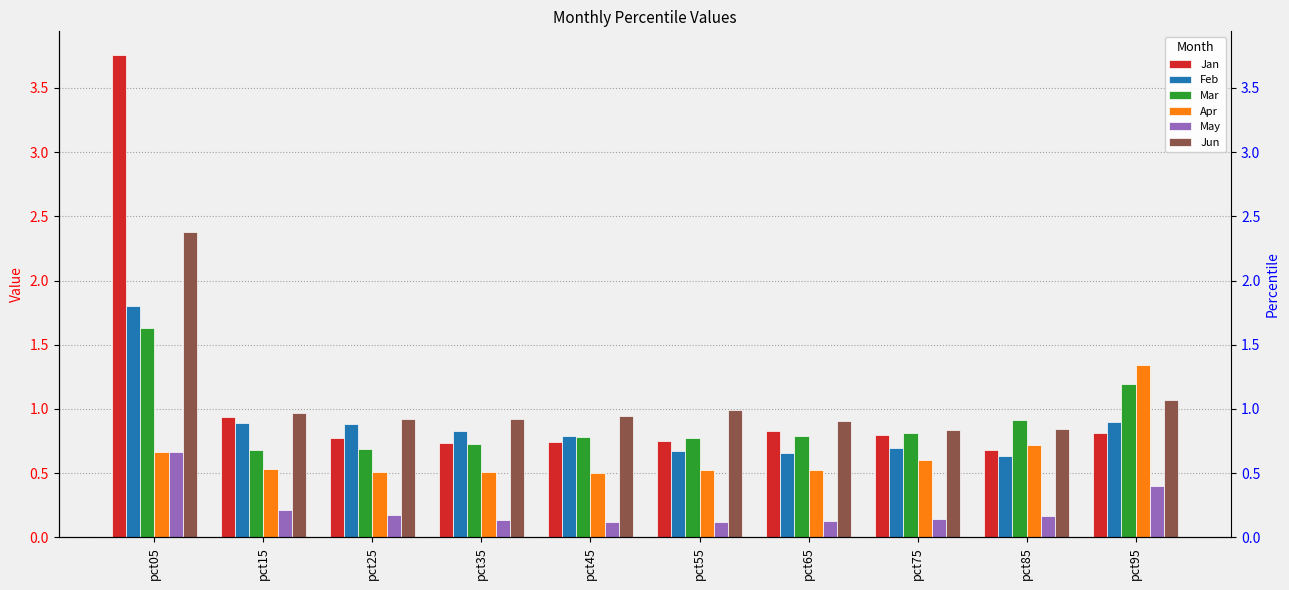

Which category has the highest value across all series?

pct05